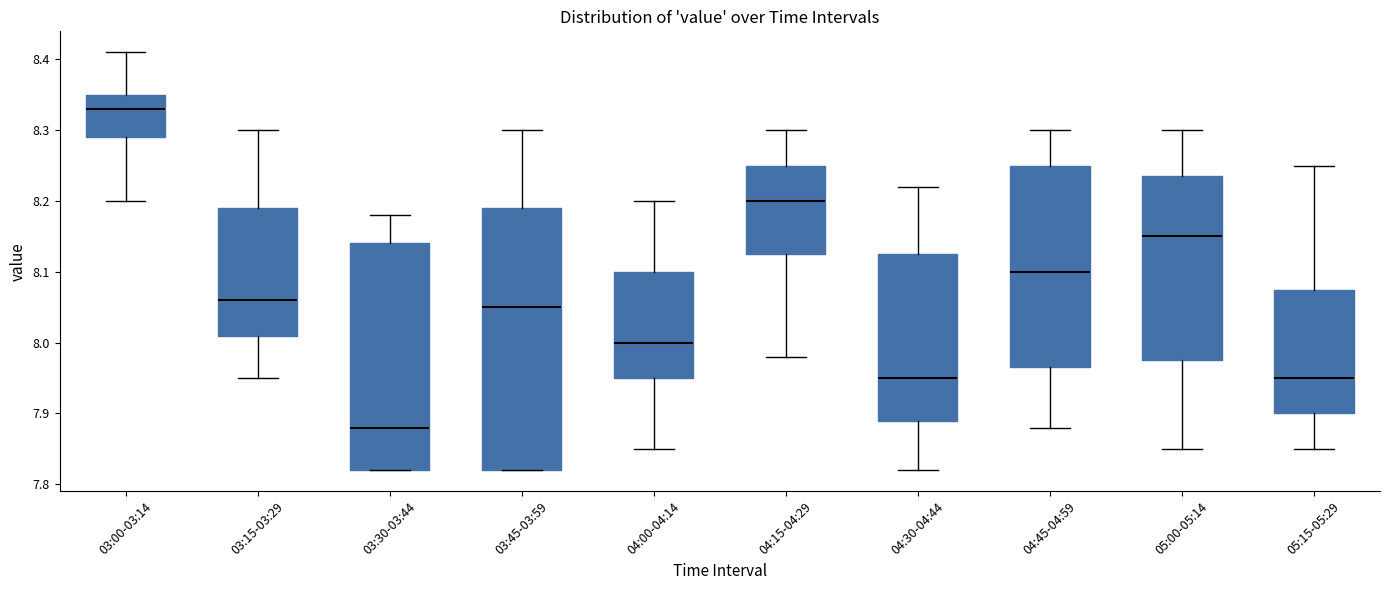

Which box is the tallest, from its lower edge to its upper edge?

03:45-03:59